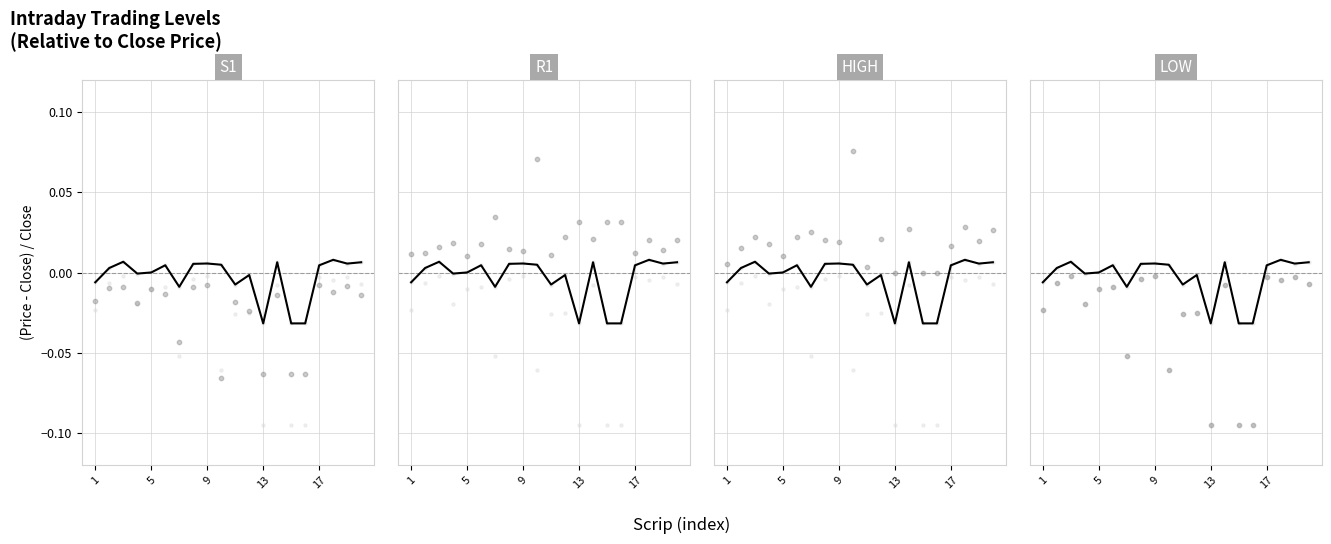

Which series reaches the minimum Y coordinate?

LOW